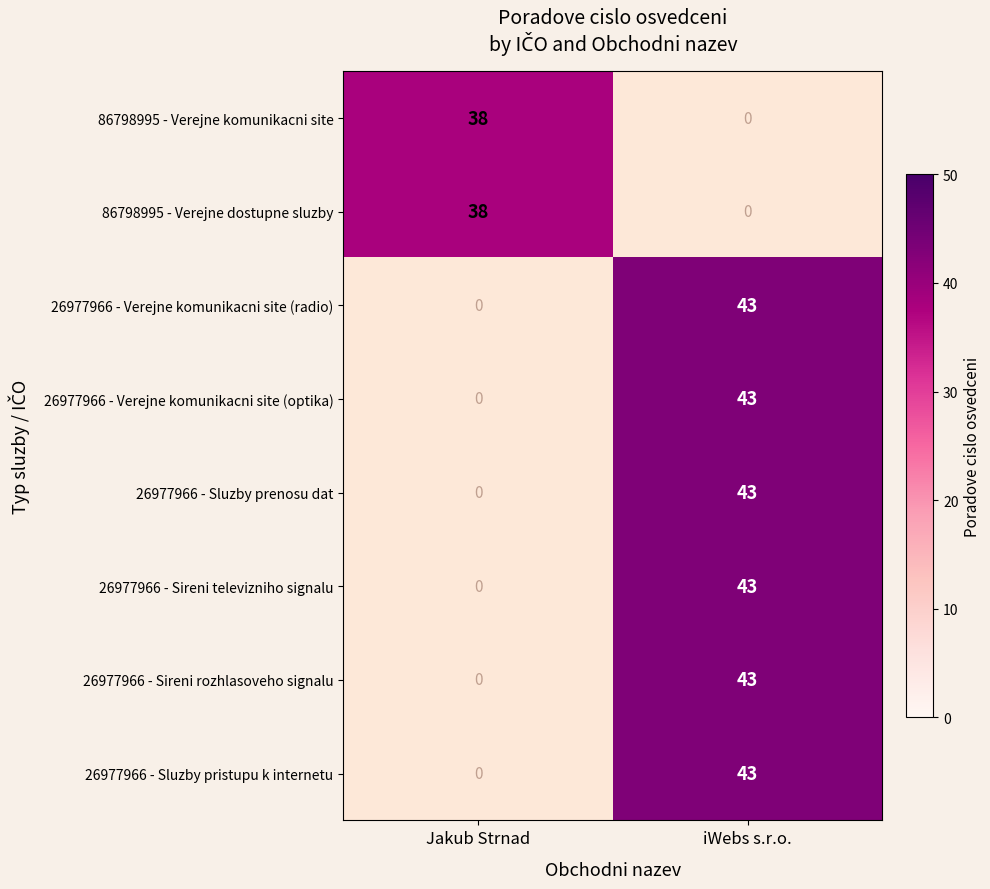

Which label corresponds to the smallest value in the chart?

Jakub Strnad